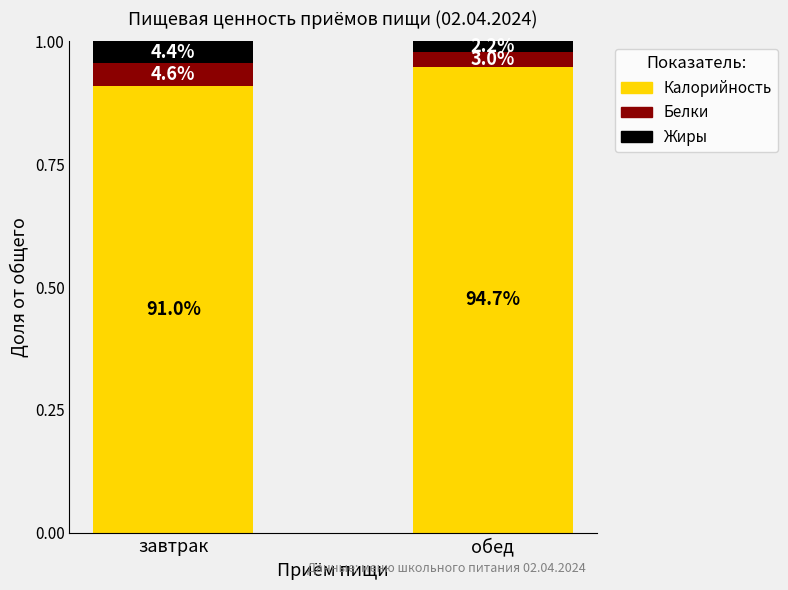

Which has a higher value, обед or завтрак?

обед